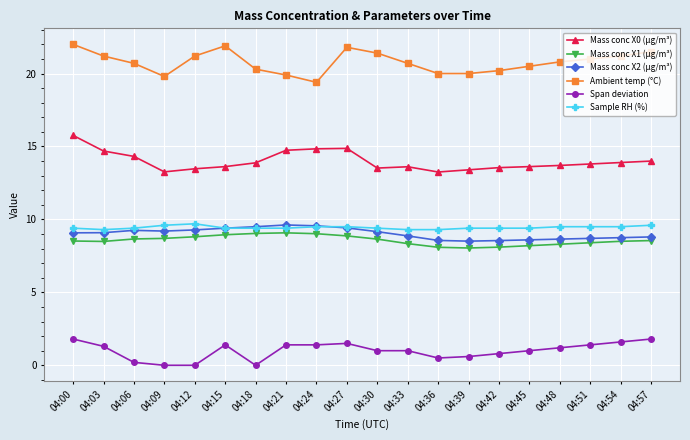

What is the difference between the maximum and minimum values in the Span deviation series?

1.8